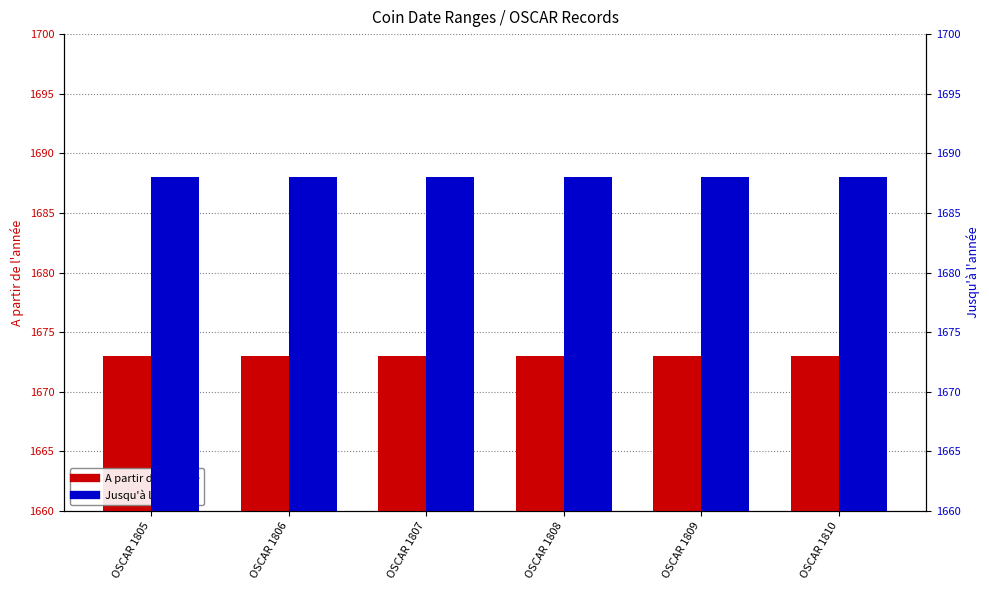

What is the value of the Jusqu'à l'année bar at the 3rd from the left?

1688